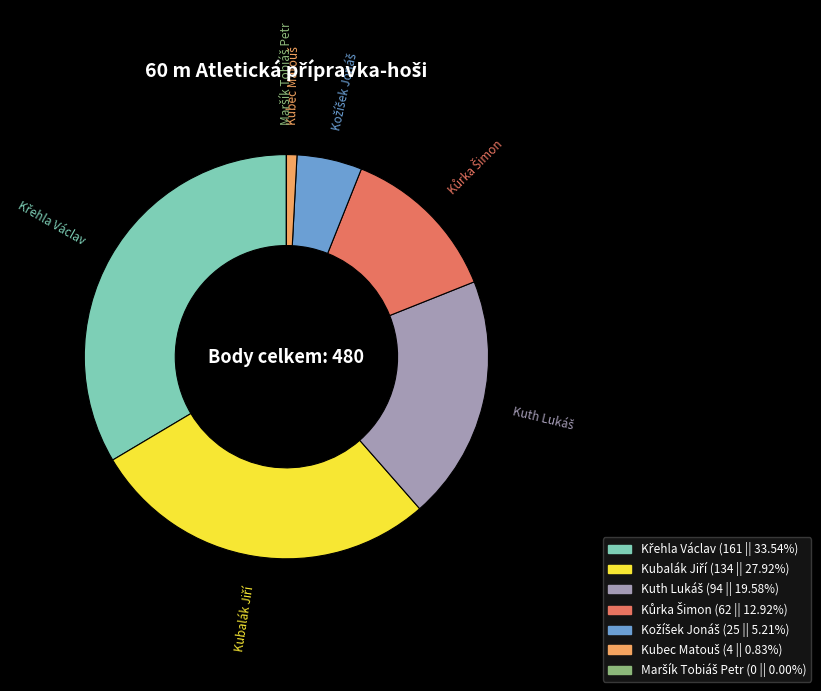

Does any single category account for the majority?

No